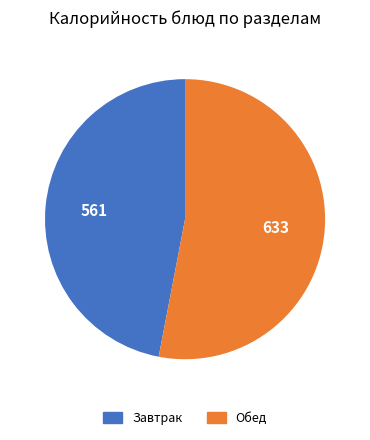

Is there any slice that represents more than half of the pie?

Yes